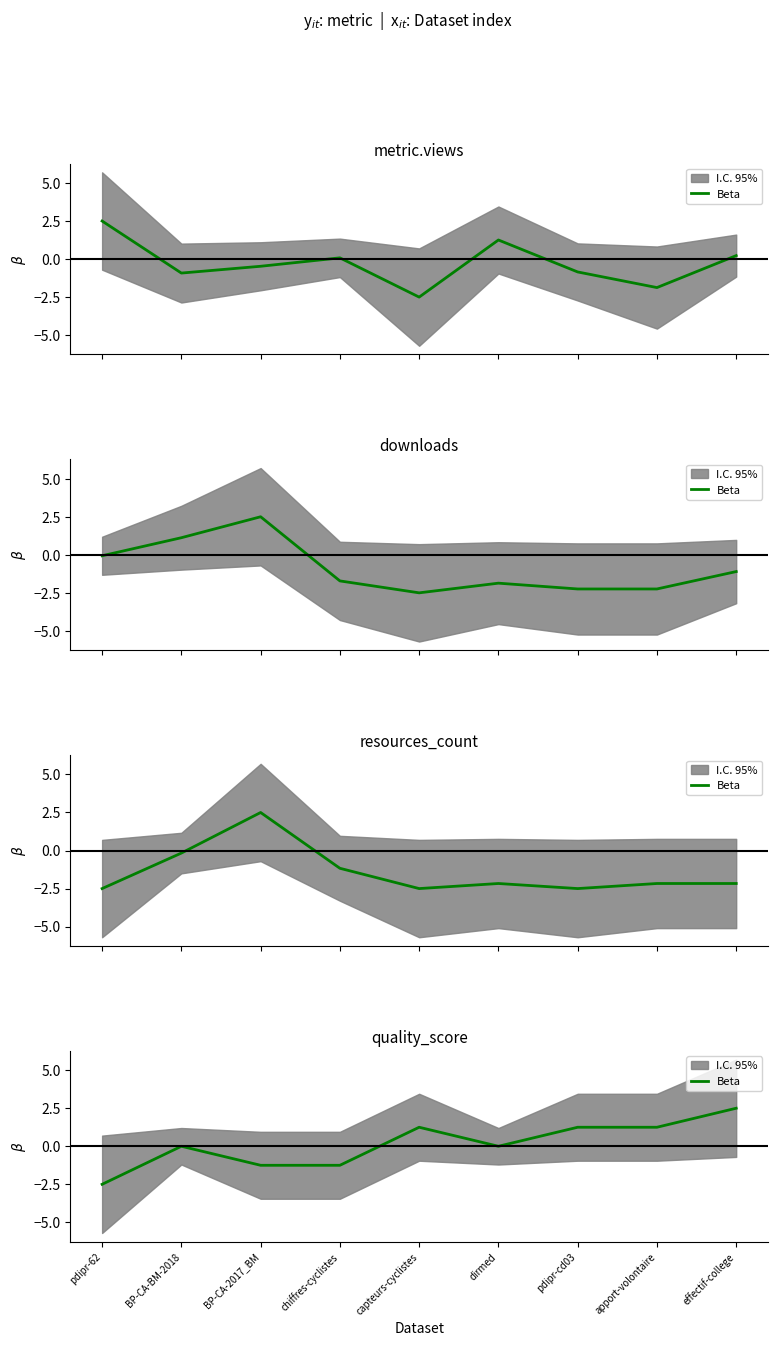

How many points are higher than both their immediate neighbors (excluding endpoints)?

2